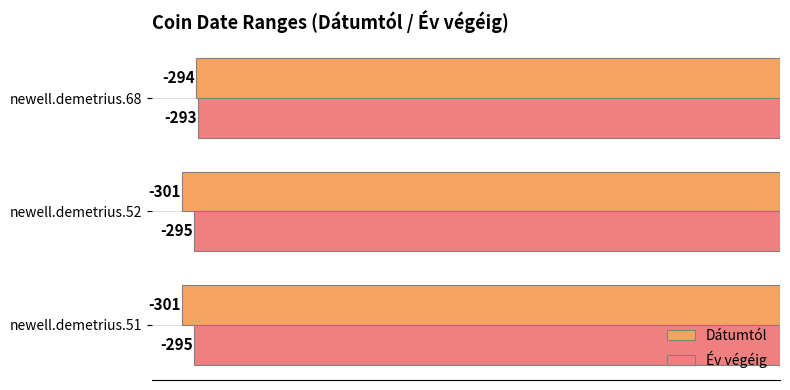

What is the maximum value for Év végéig?

-293